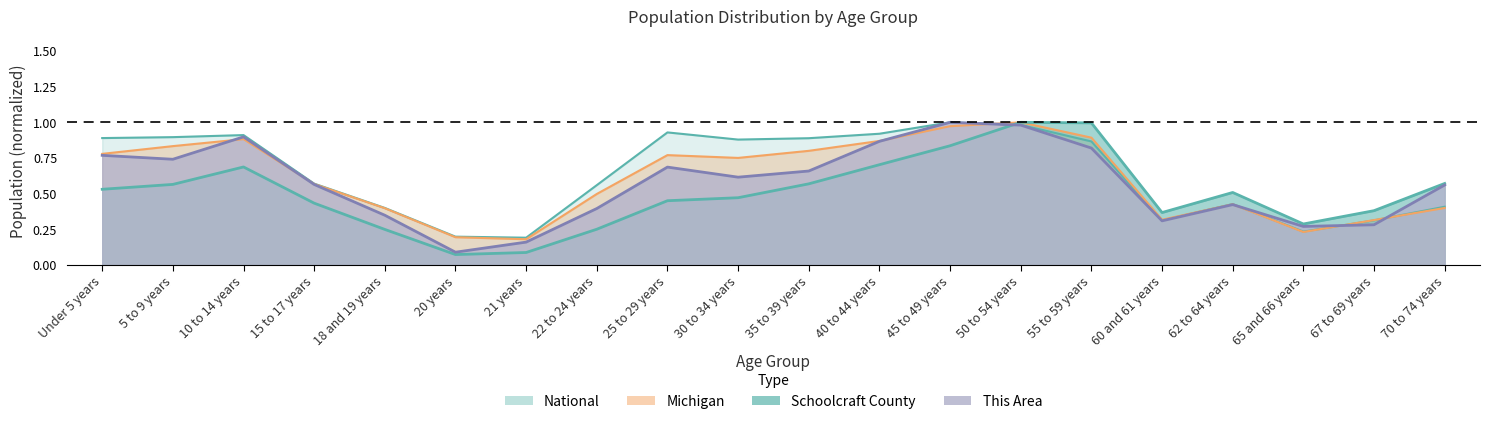

Is it true that Michigan equals 0.8 at 25 to 29 years?

True